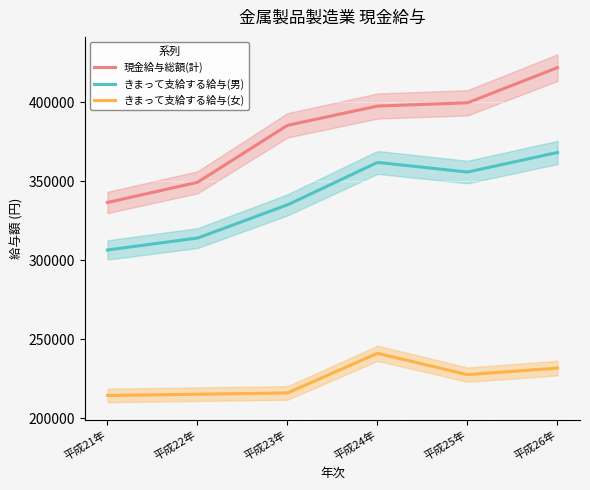

What position from the left is 平成23年?

3